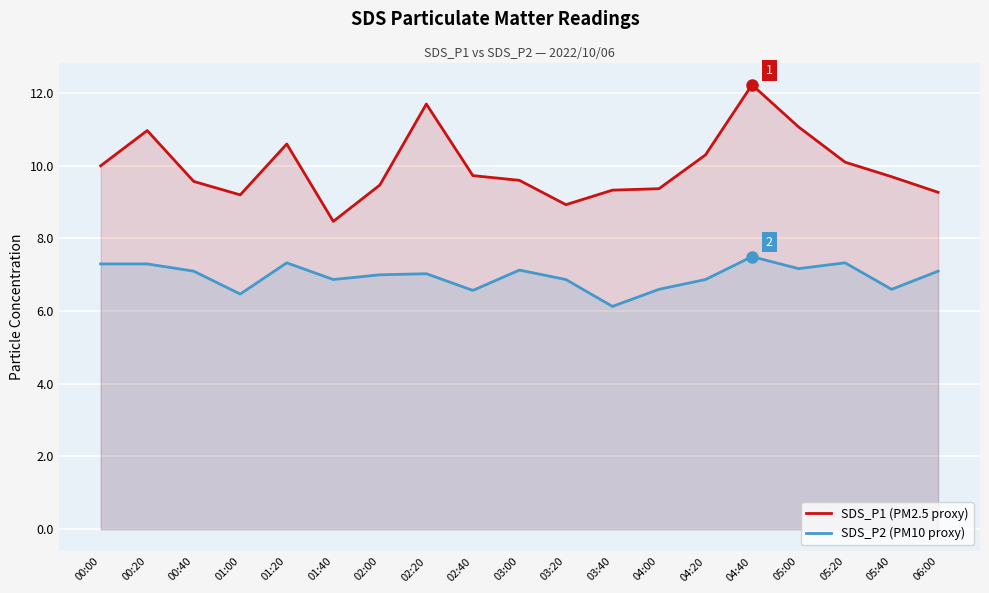

What position from the left is 00:20?

2